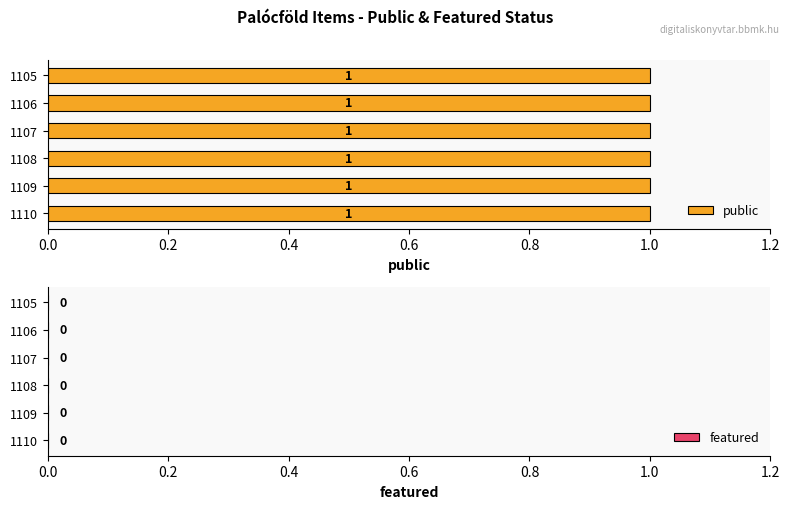

At which category does the chart reach its peak across all series?

1110